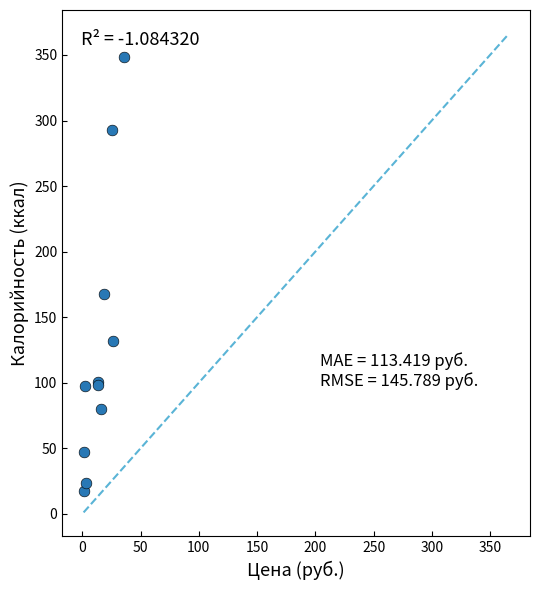

What Y value in the scatter plot is closest to 182?

167.8